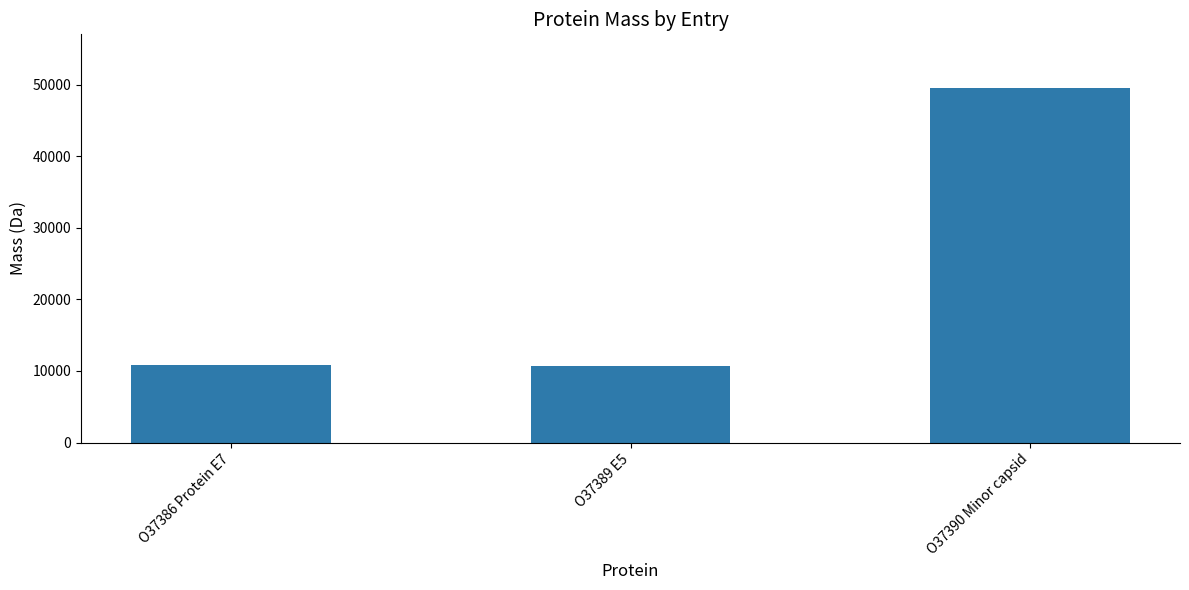

Reading left to right, what are all the values shown in this chart?

O37386 Protein E7=10858.3	O37389 E5=10624.9	O37390 Minor capsid=49595.9